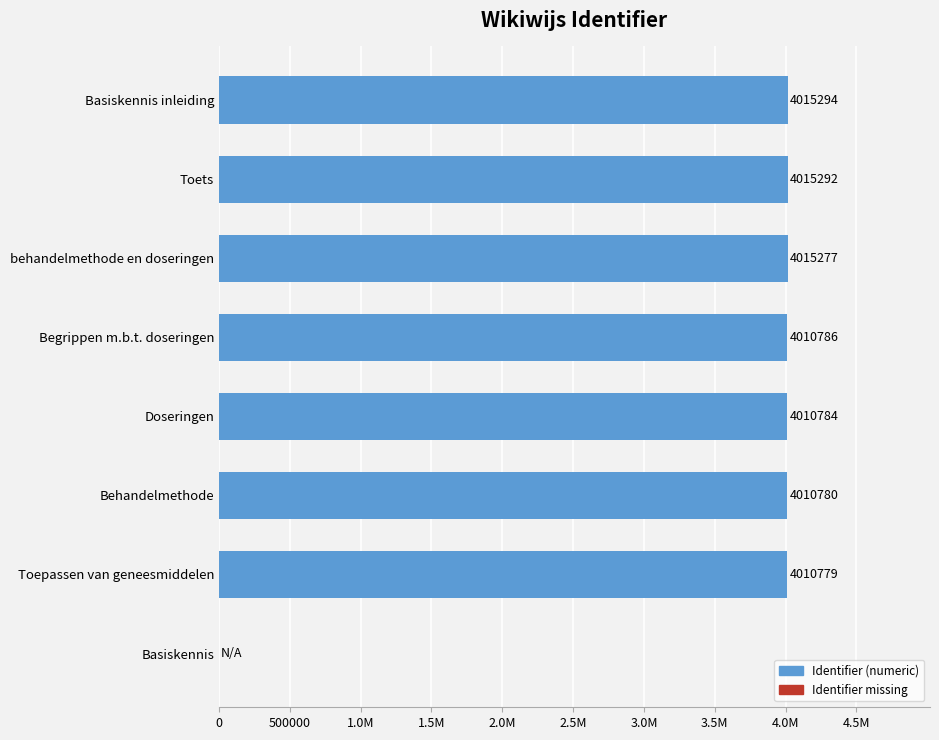

Are the bars horizontal?

Yes